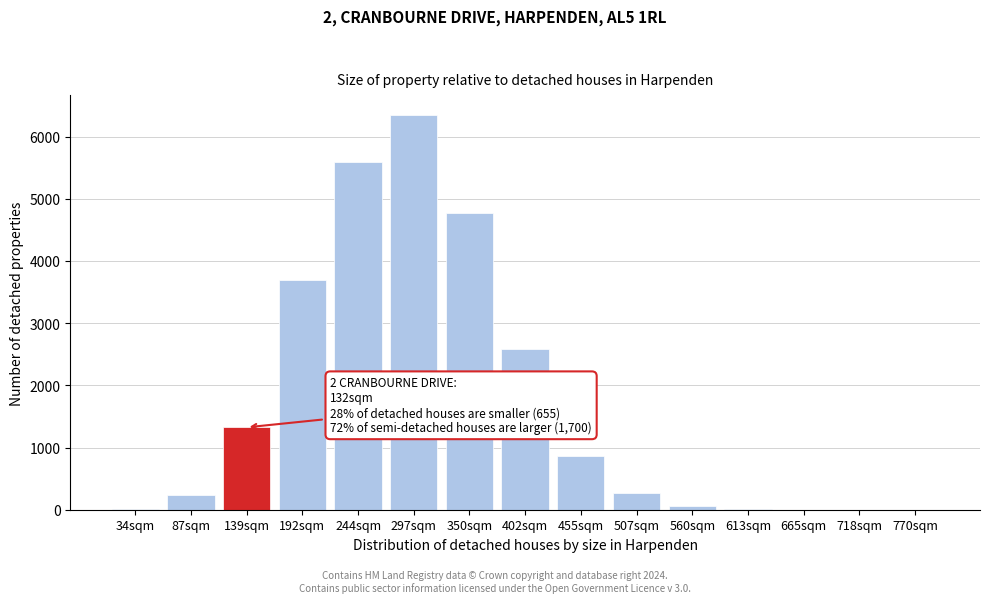

What is the ratio of the value at 244sqm to the value at 192sqm?

1.5